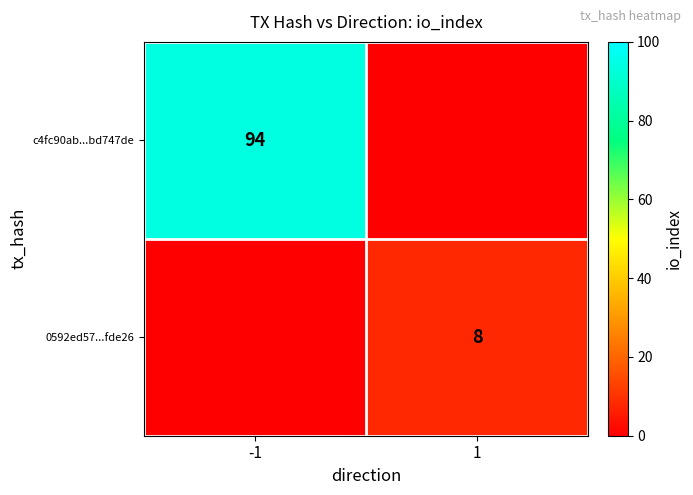

The value of 0592ed57...fde26 at 1 is 11. True or false?

False